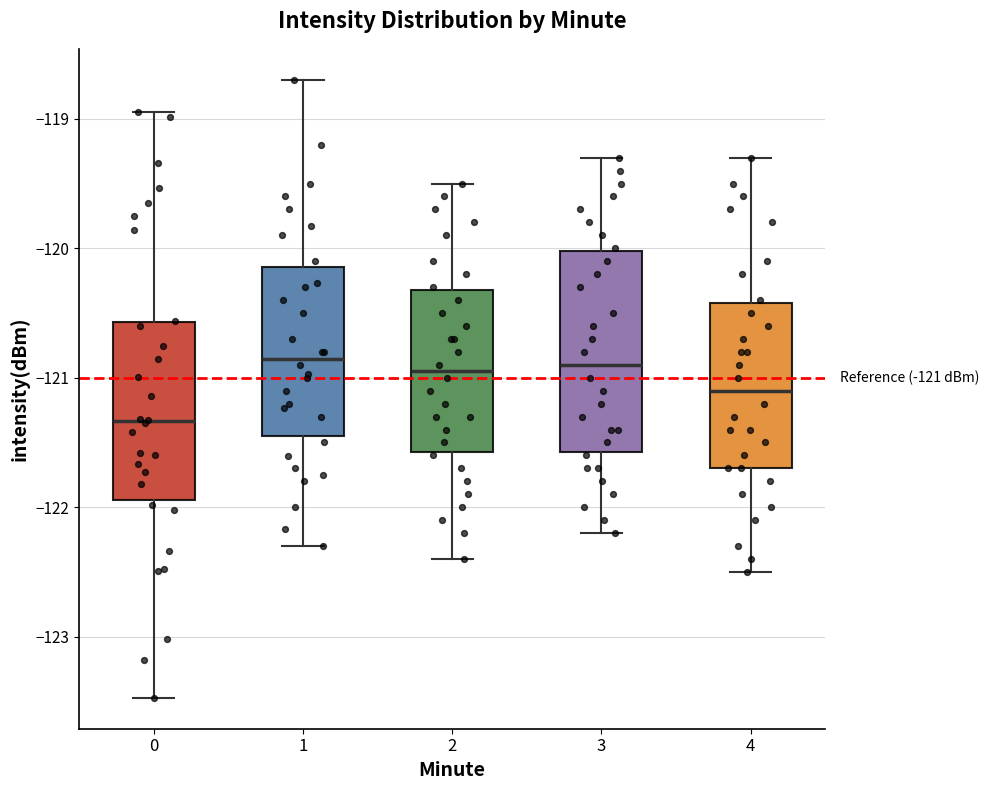

Comparing the boxes themselves (not the whiskers), which one is the tallest?

3